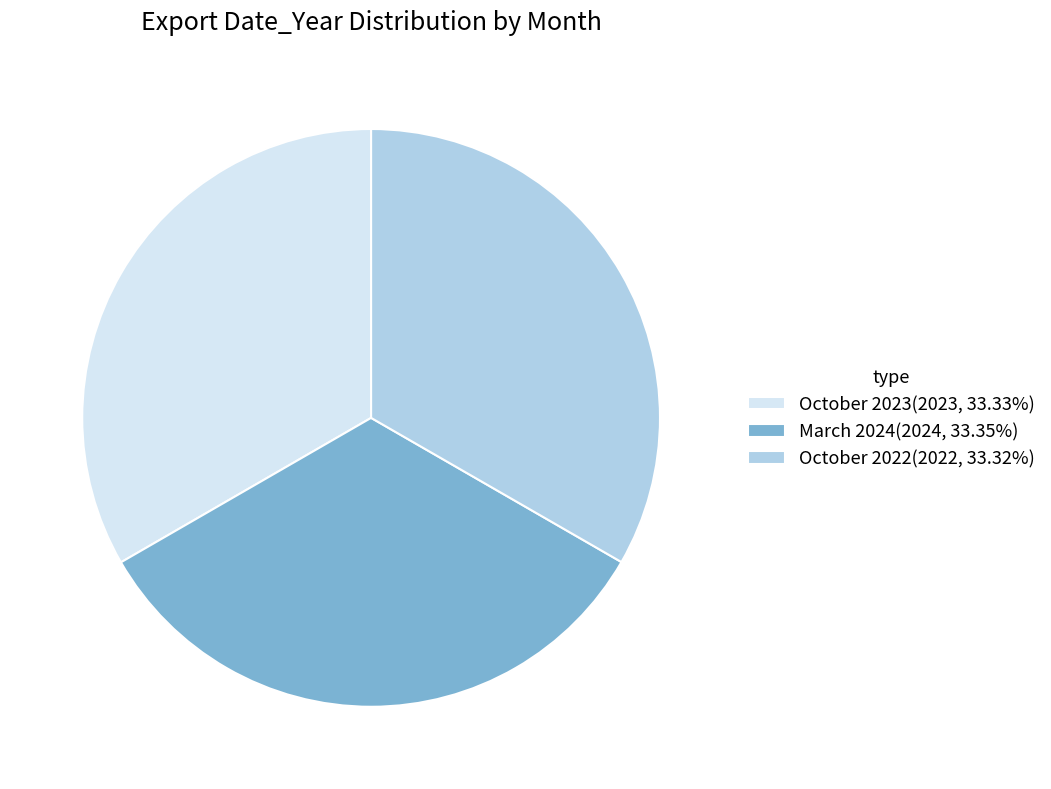

Is there a majority slice in this chart?

No